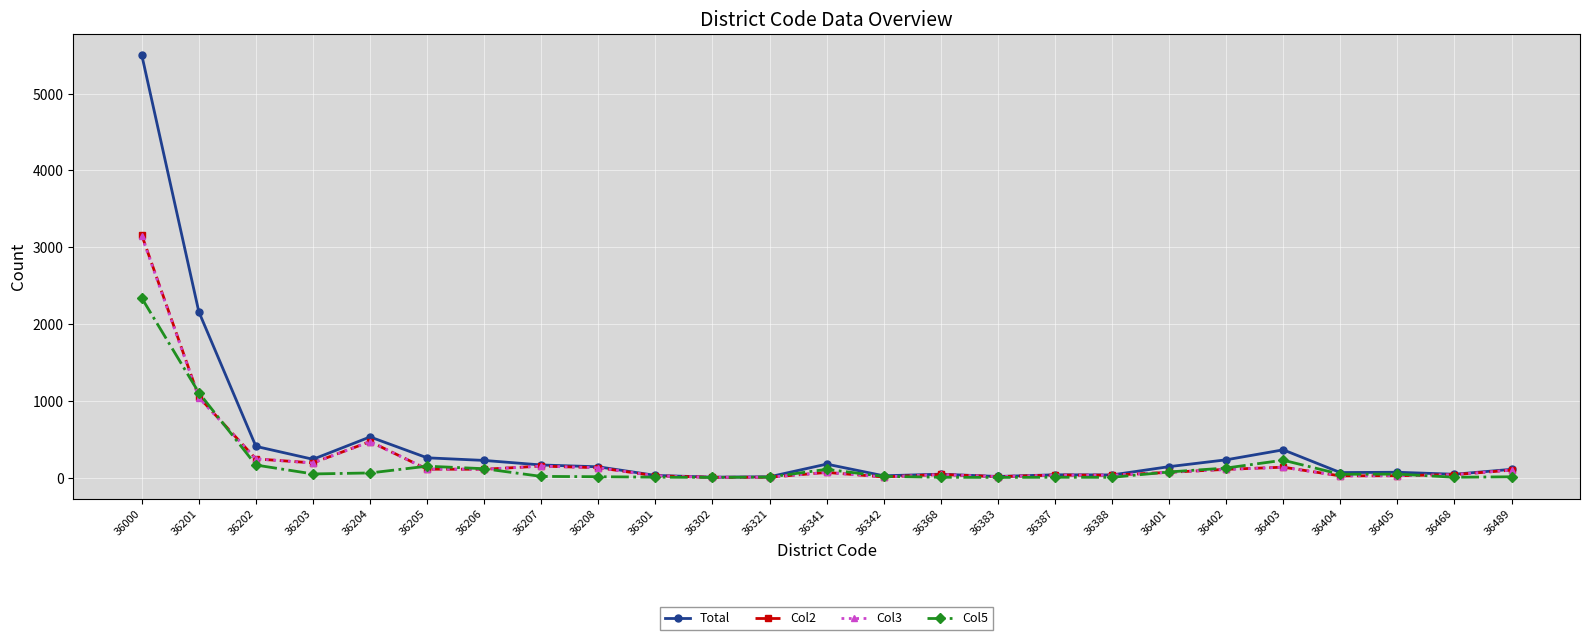

Which series has the largest total across all categories?

Total